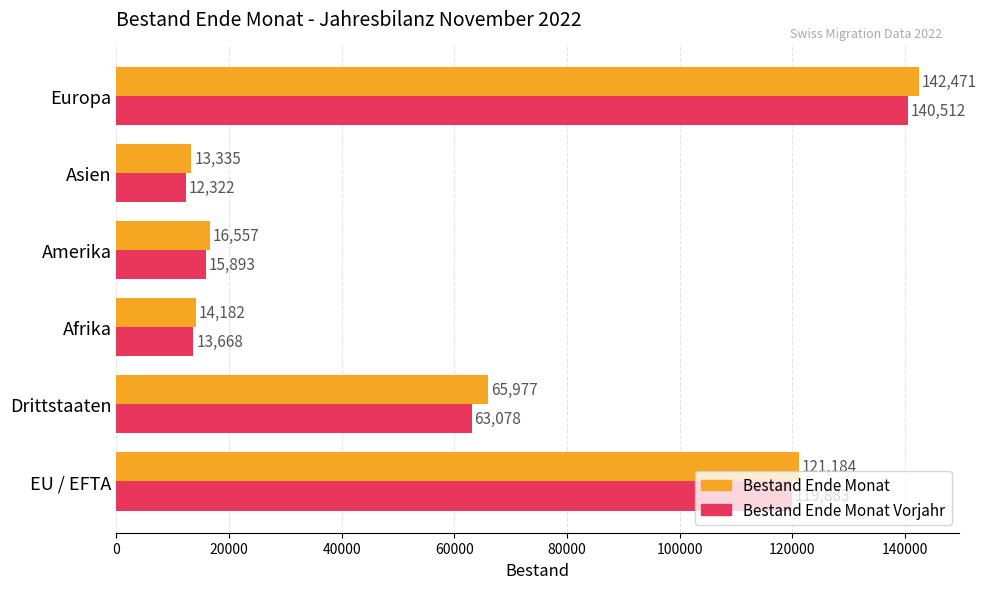

True or false: Bestand Ende Monat Vorjahr has a value of 23314 at Afrika.

False